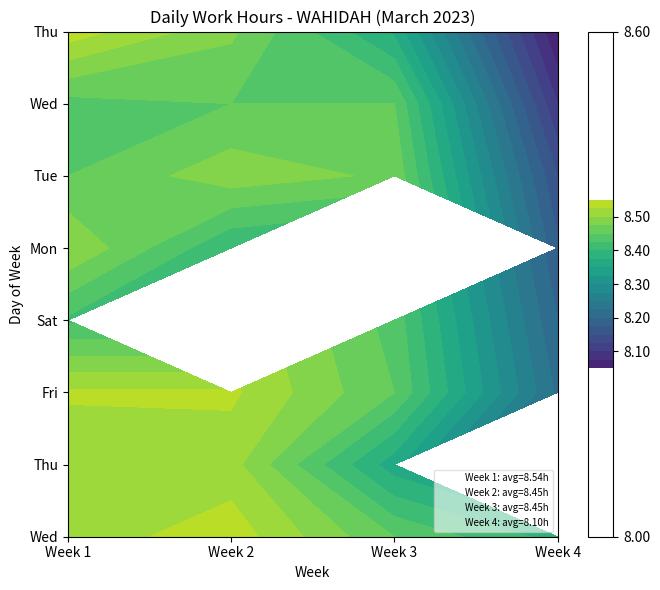

Is the value of 3 at 6 greater than the value of 4 at 7?

Yes